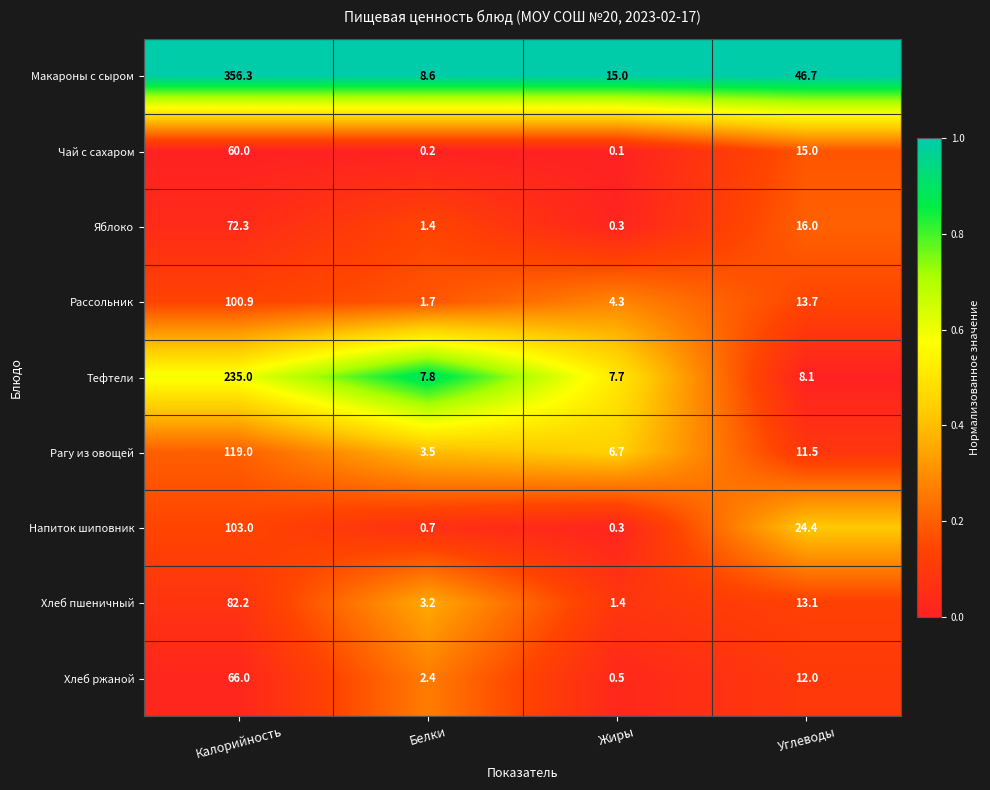

What is the difference between the second highest and second lowest values in the Хлеб ржаной series?

9.6